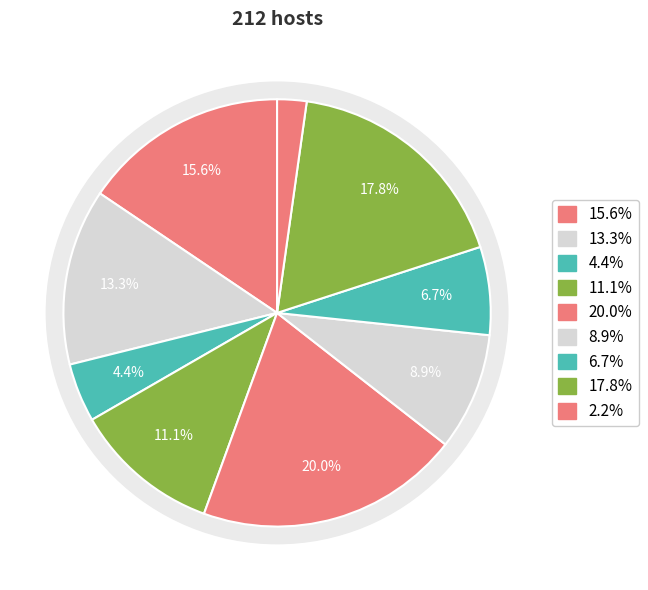

What percentage is the 1 slice, to the nearest percent?

18%